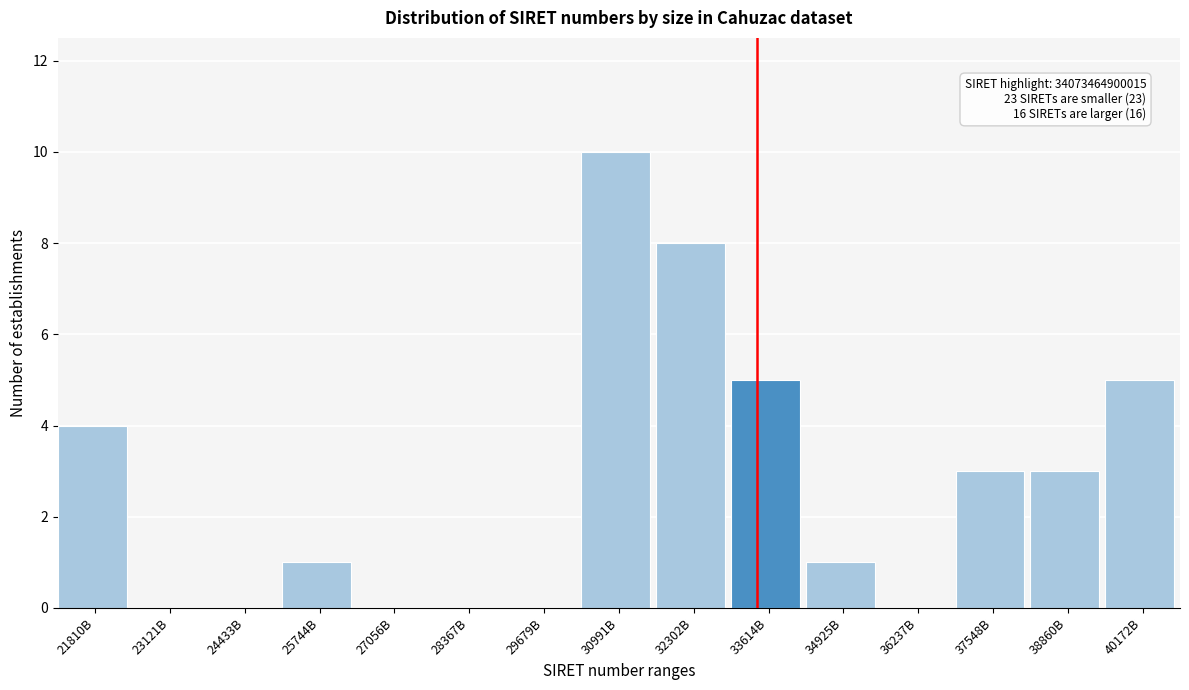

Reading left to right, what are all the values shown in this chart?

21810B=4	23121B=0	24433B=0	25744B=1	27056B=0	28367B=0	29679B=0	30991B=10	32302B=8	33614B=5	34925B=1	36237B=0	37548B=3	38860B=3	40172B=5